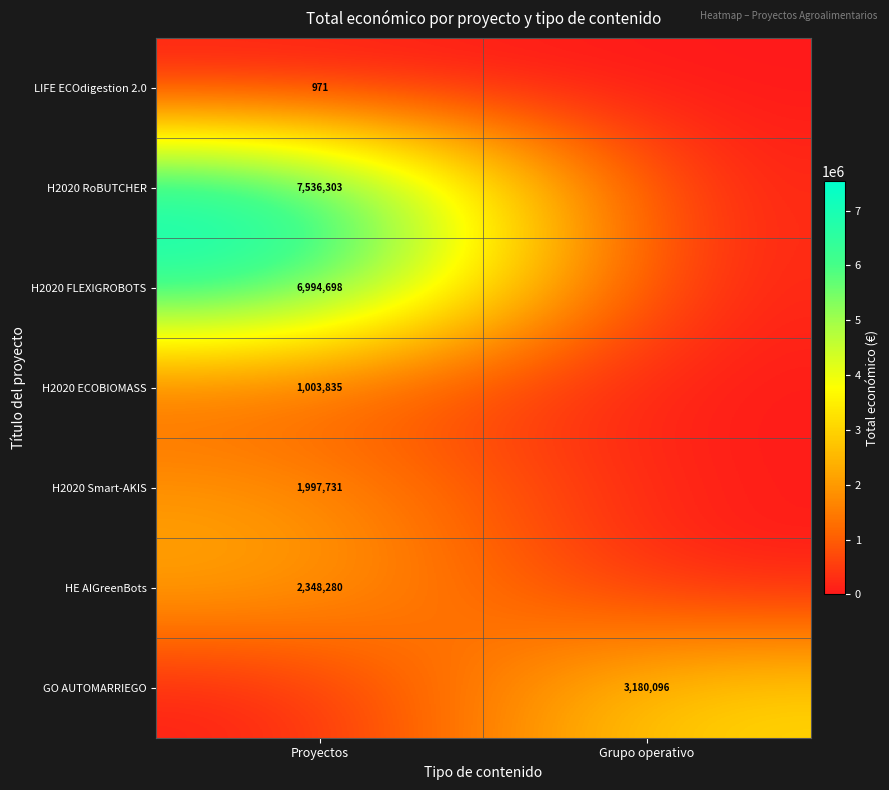

The value of HE AIGreenBots at Proyectos is 1074772. True or false?

False